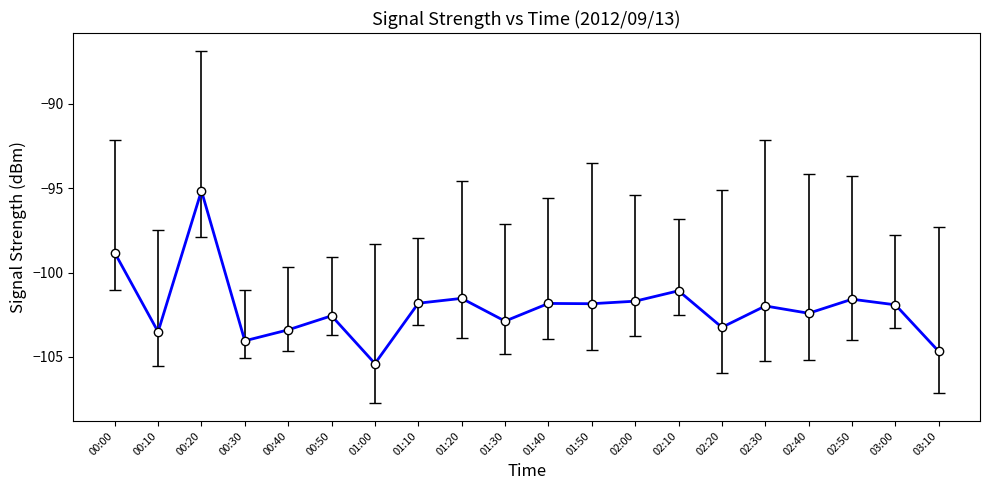

At which category does the chart reach its peak across all series?

00:20